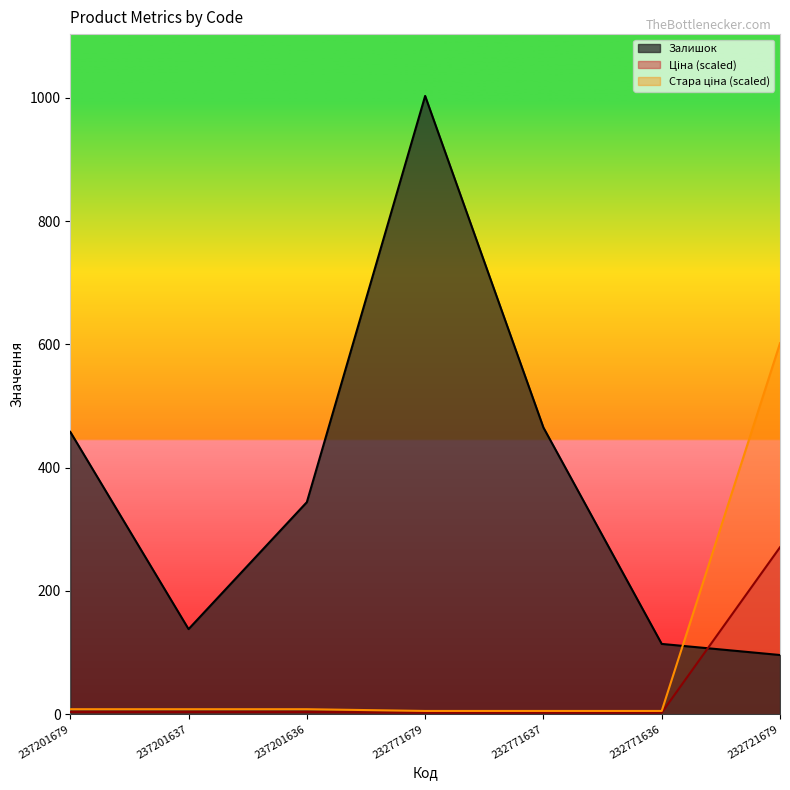

Which series has the largest range (max minus min)?

Залишок